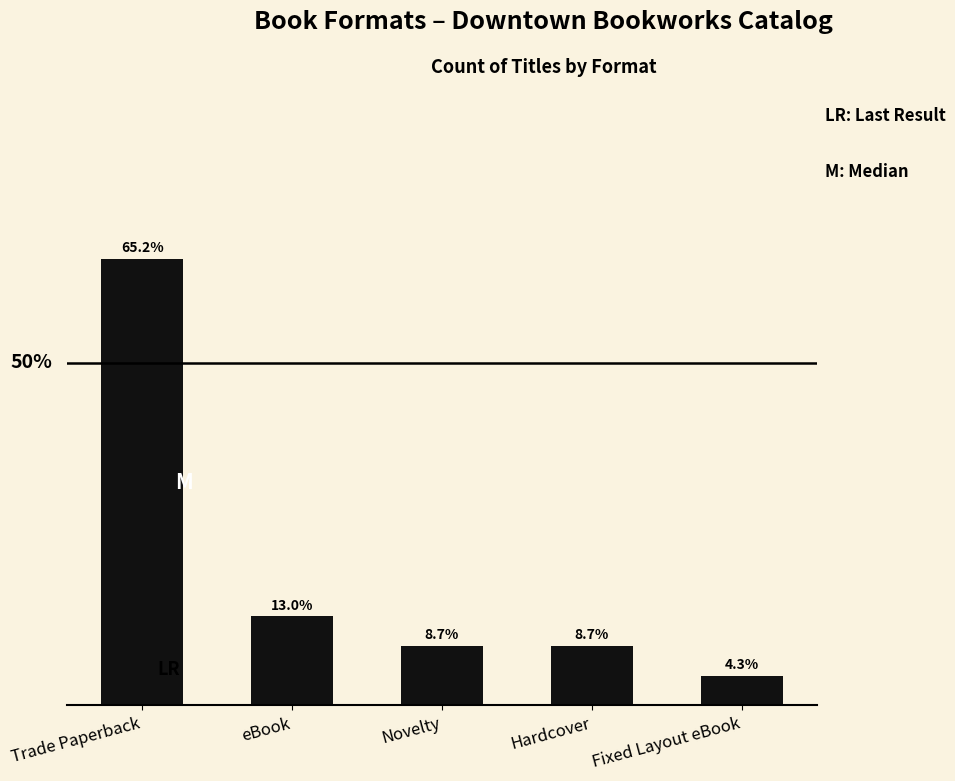

What is the label of the 2nd bar from the right?

Hardcover